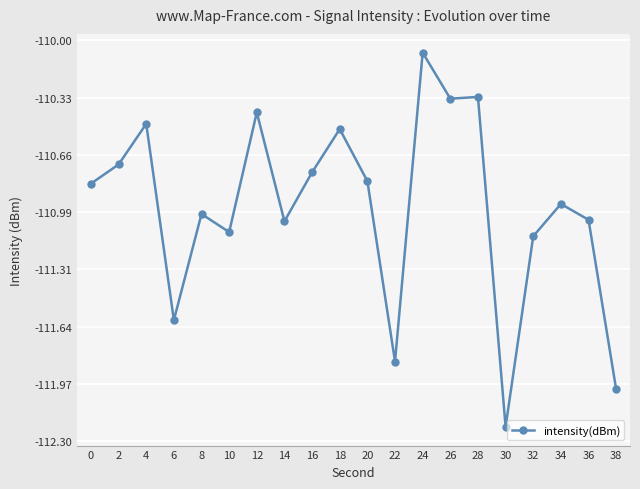

The chart shows a value of -31.5 at 12. True or false?

False